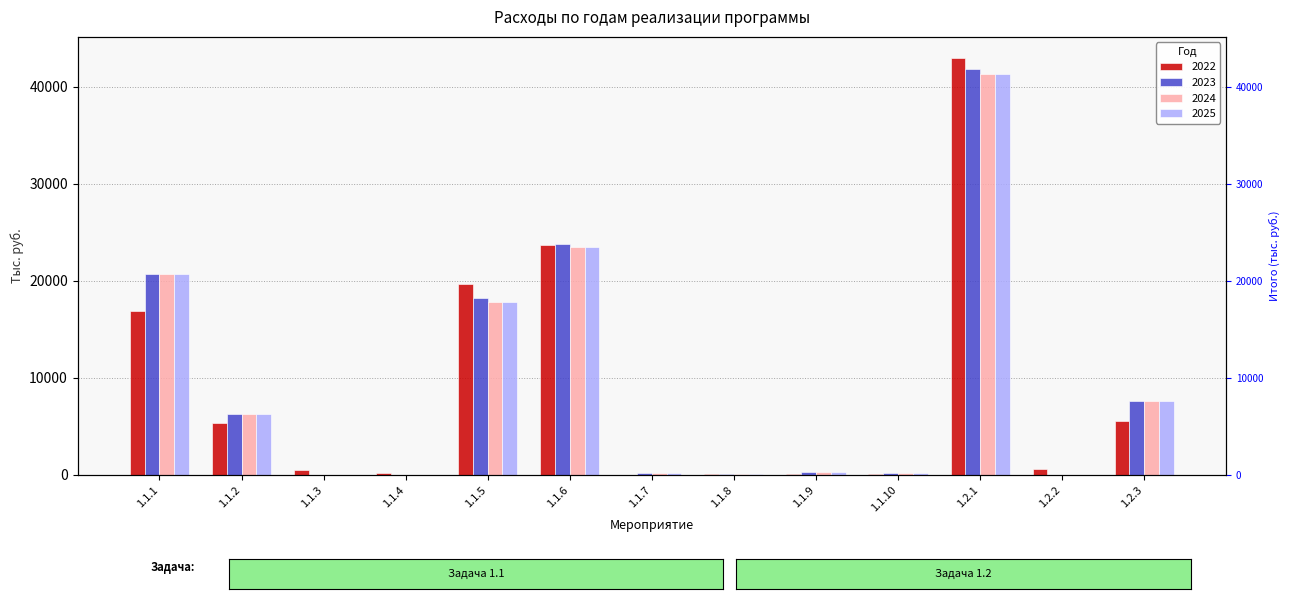

What is the difference between the highest and lowest values at 1.1.7?

200.0